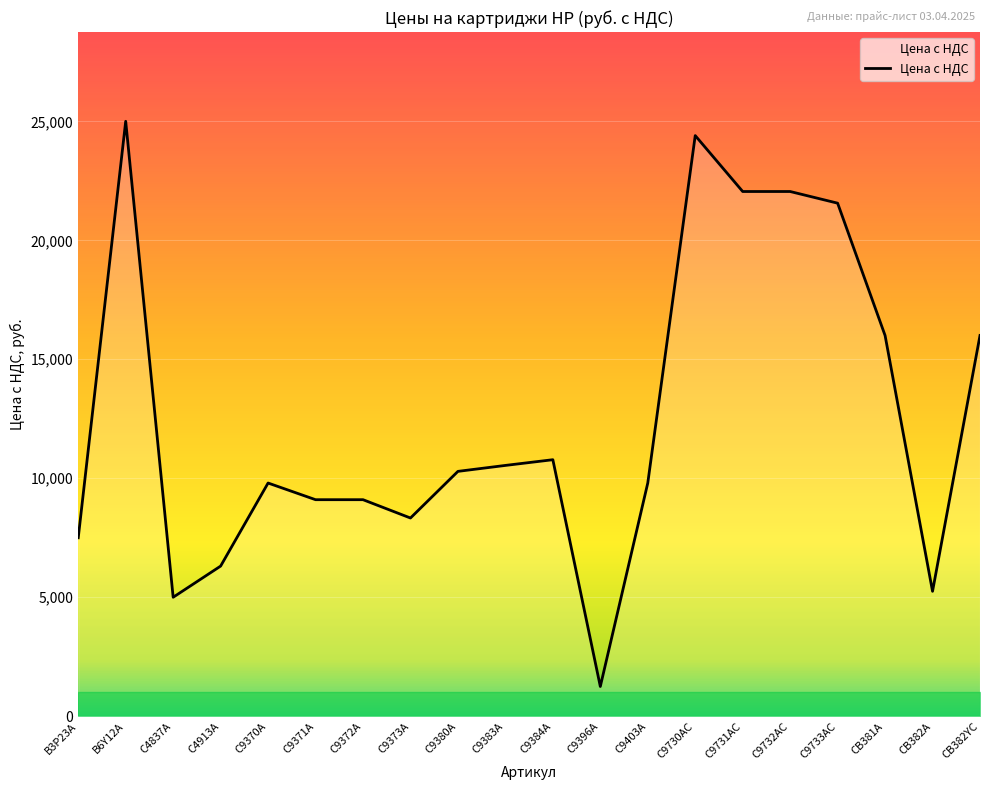

What is the change in value from C4913A to C9731AC?

+15740